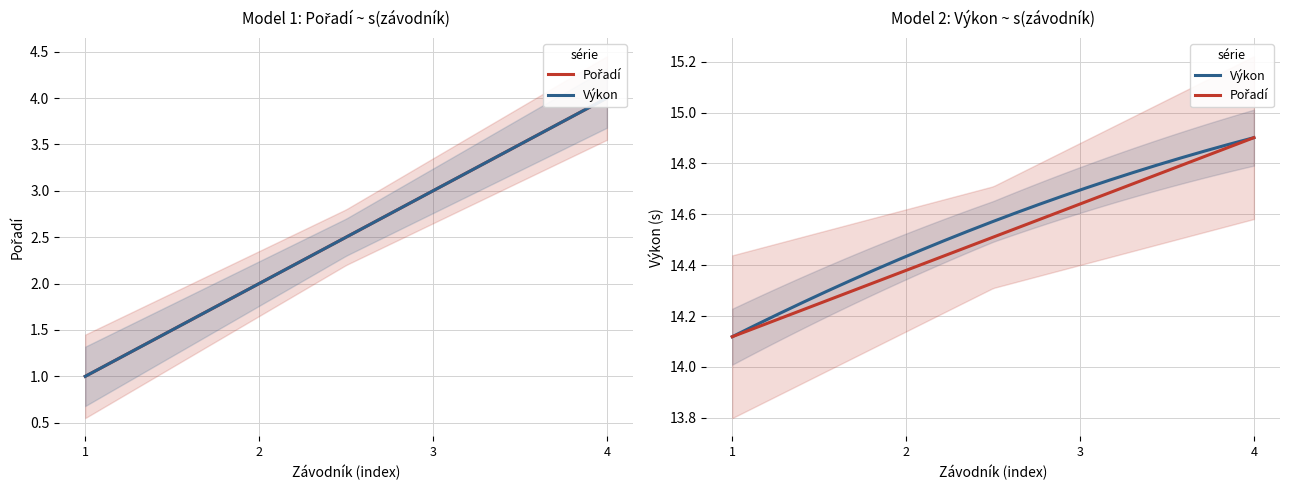

Read the Výkon value at Škopková Tereza.

14.4